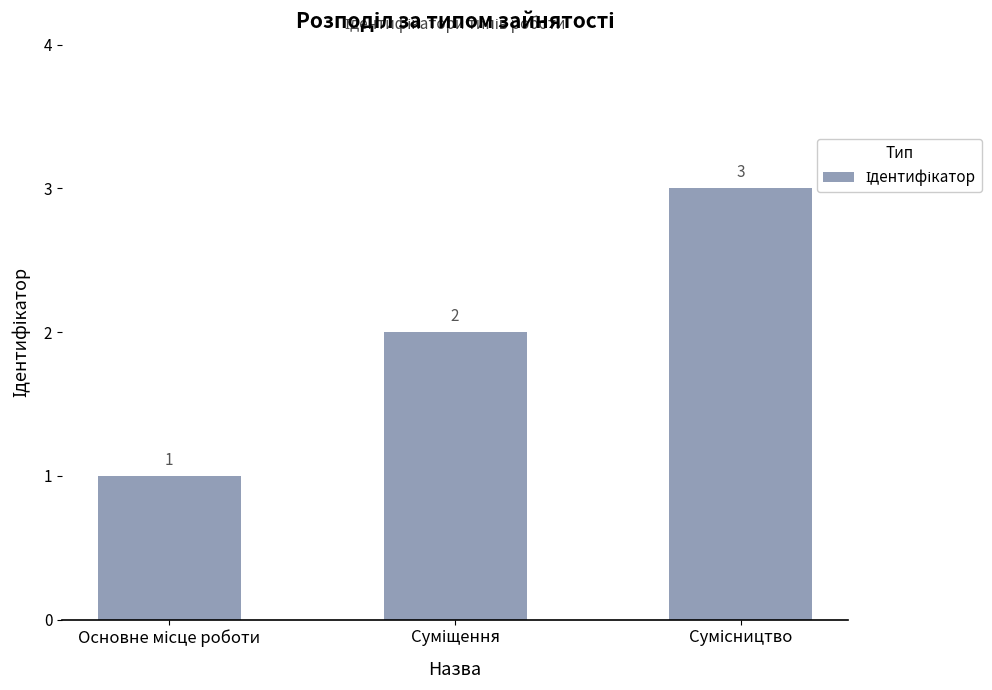

What is the sum of all values?

6